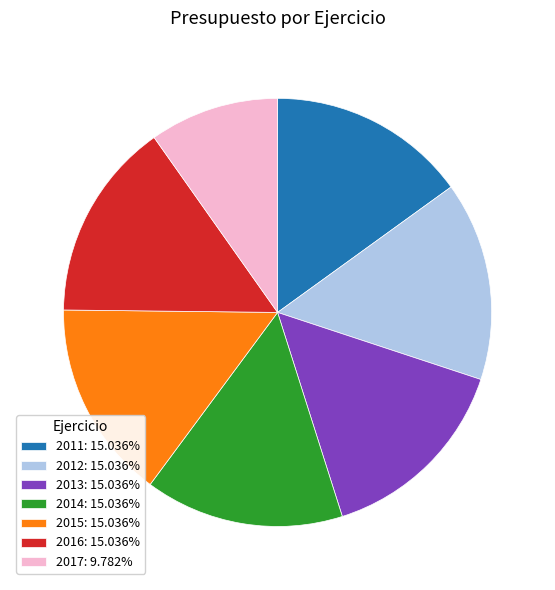

How many slices are in this pie chart?

7